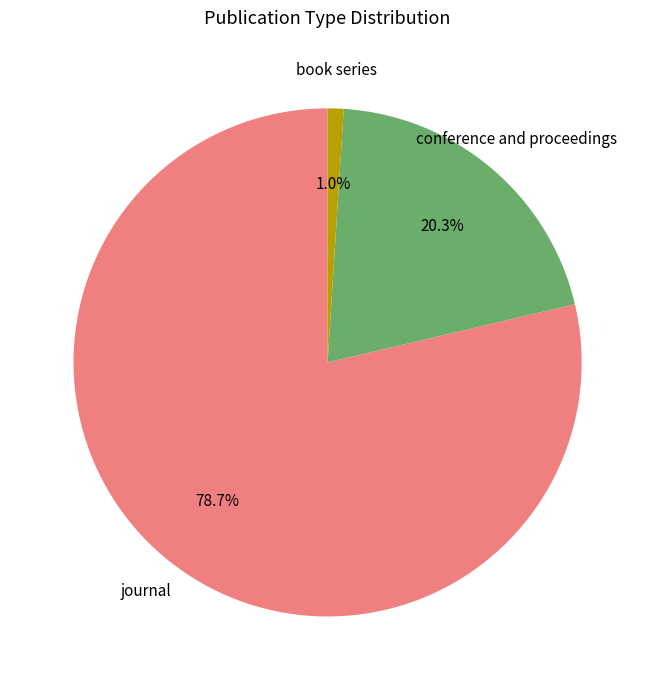

Is there a majority slice in this chart?

Yes